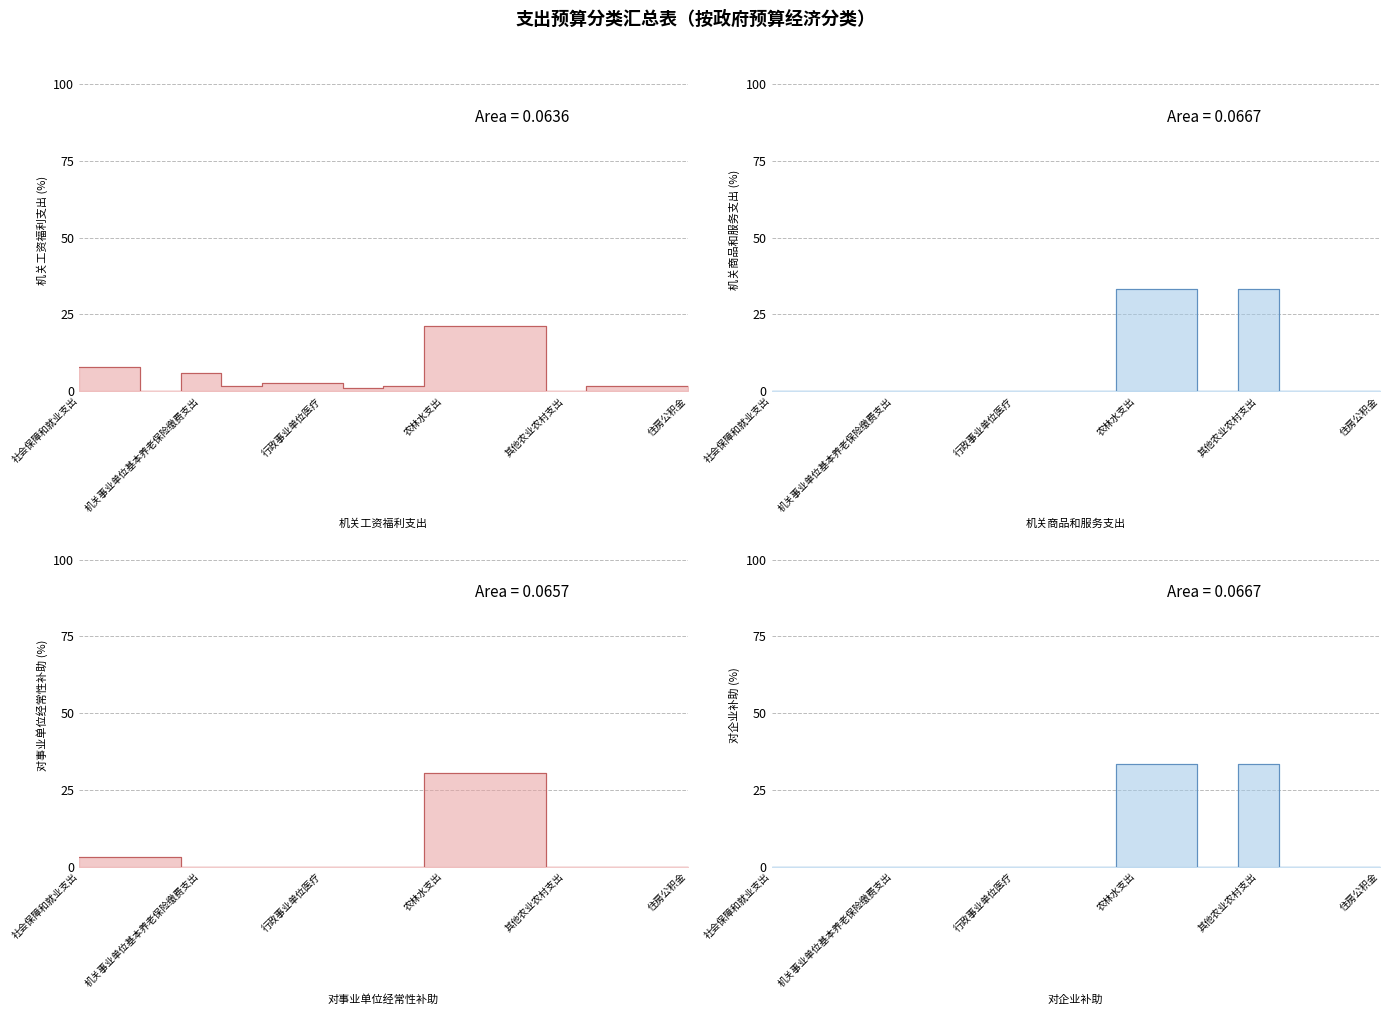

Does the chart have visible grid lines?

Yes